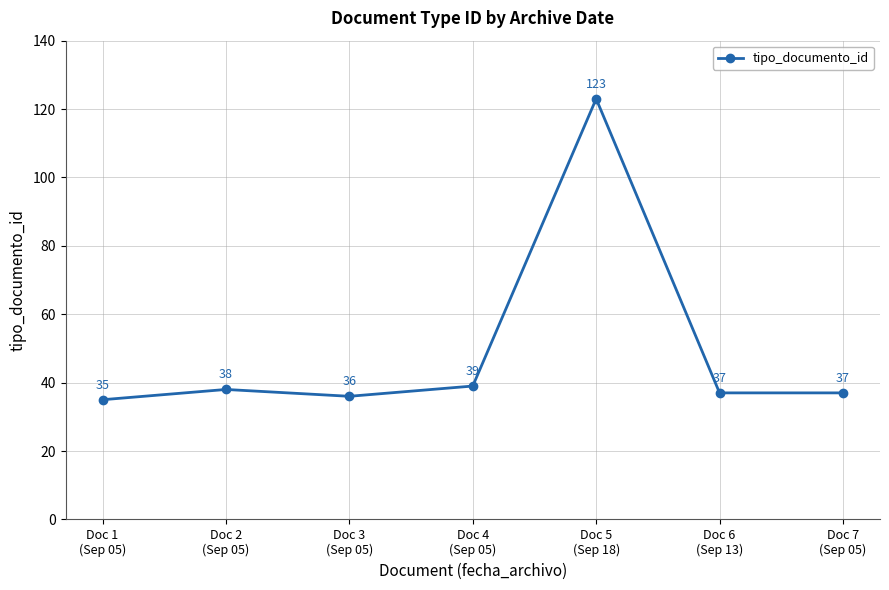

Which category has the highest value across all series?

Doc 5
(Sep 18)